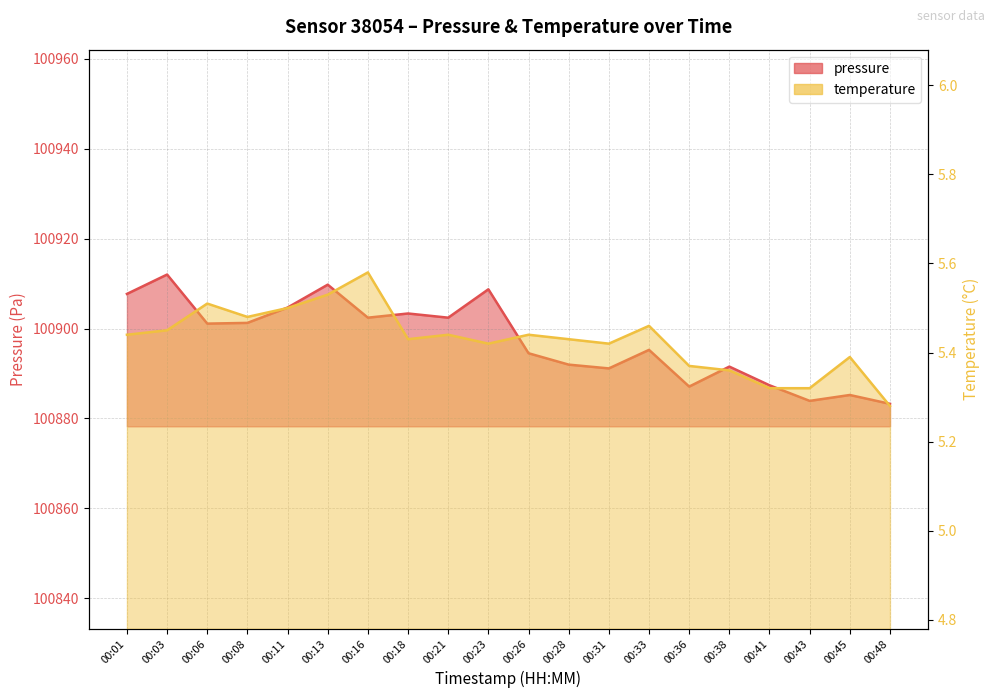

What is the difference between the second highest and second lowest values in the temperature series?

0.2